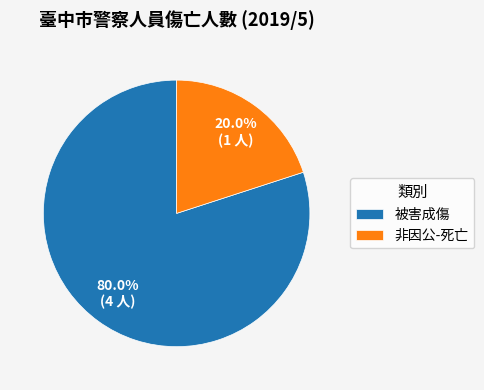

Combined, what portion of the pie is 被害成傷 and 非因公-死亡?

100.0%